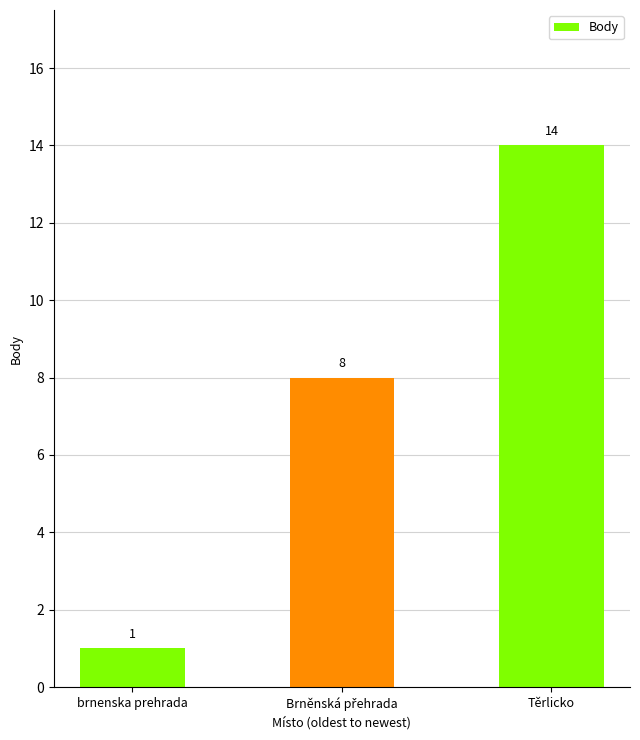

What position from the right is Těrlicko?

1